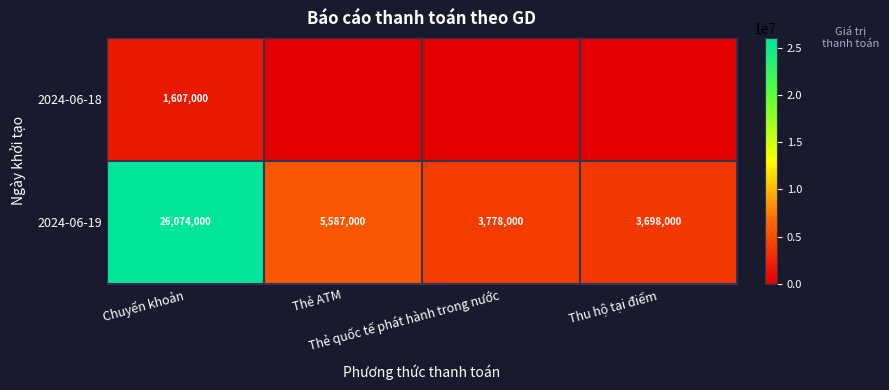

What is the average value of the 2024-06-19 series?

9784250